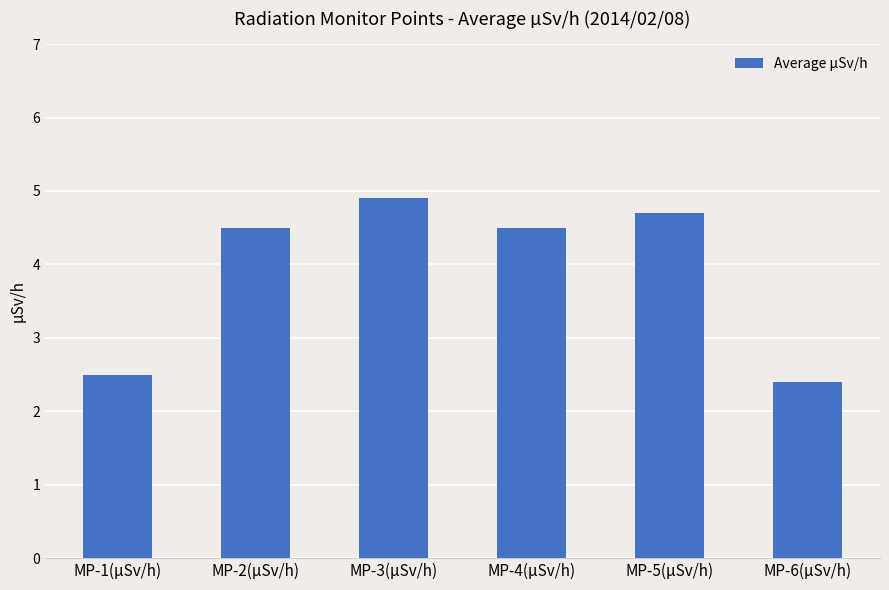

Does the chart contain stacked bars?

No